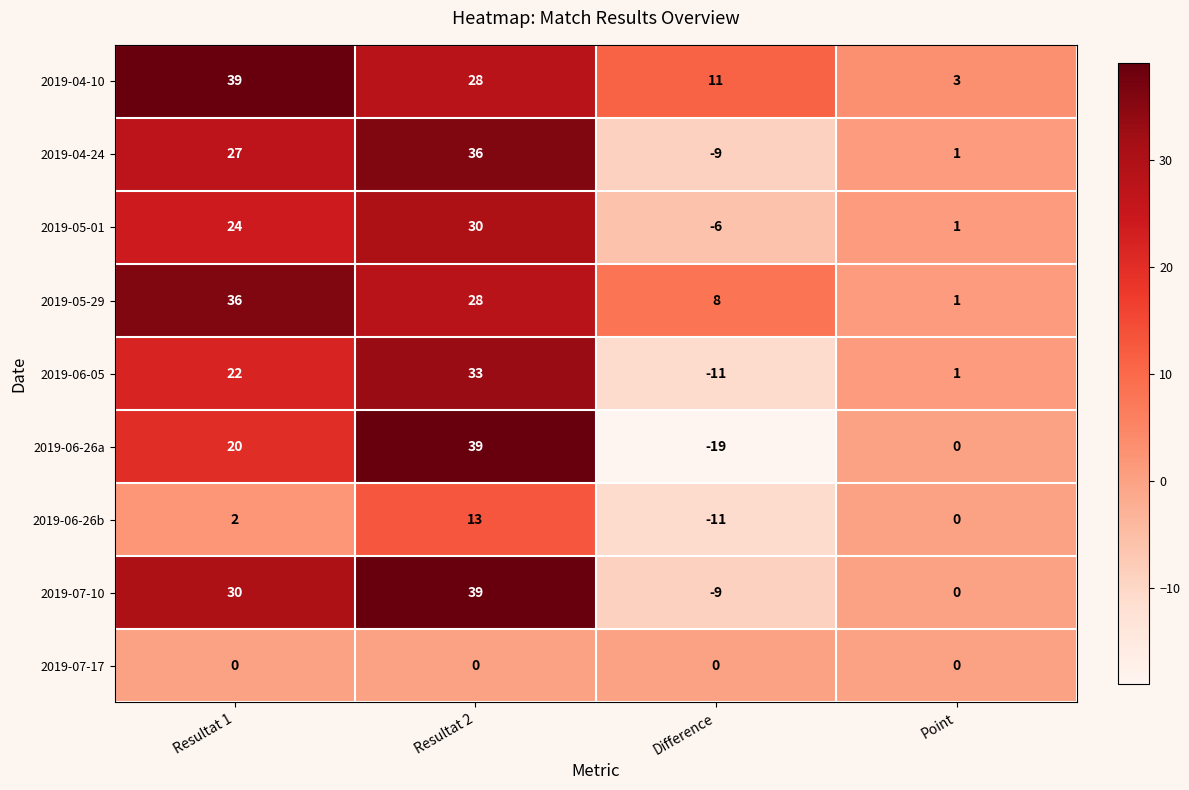

What is the total value across all series at Resultat 2?

246